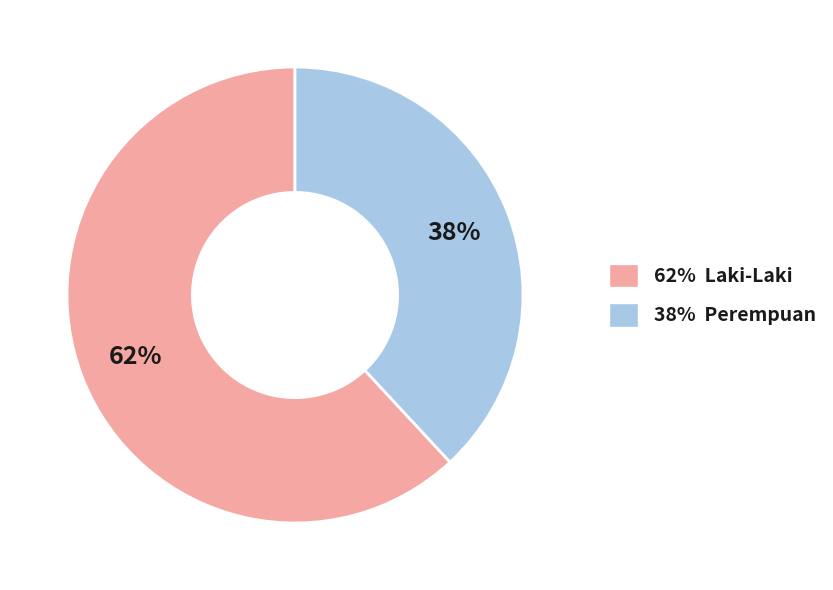

Between 62% Laki-Laki and 38% Perempuan, which is larger?

62% Laki-Laki